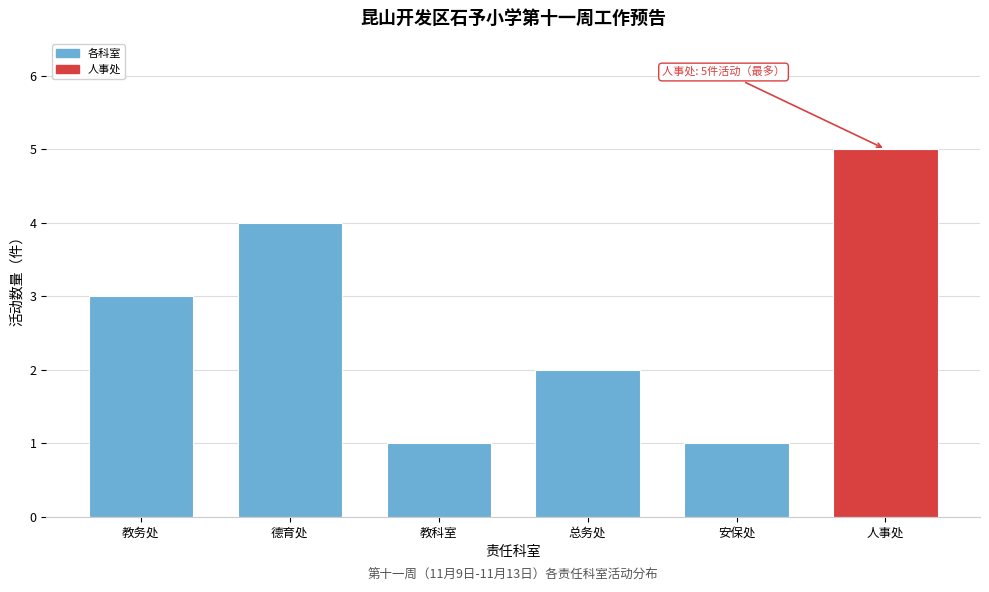

Reading left to right, transcribe all the data shown in this chart.

3	4	1	2	1	5